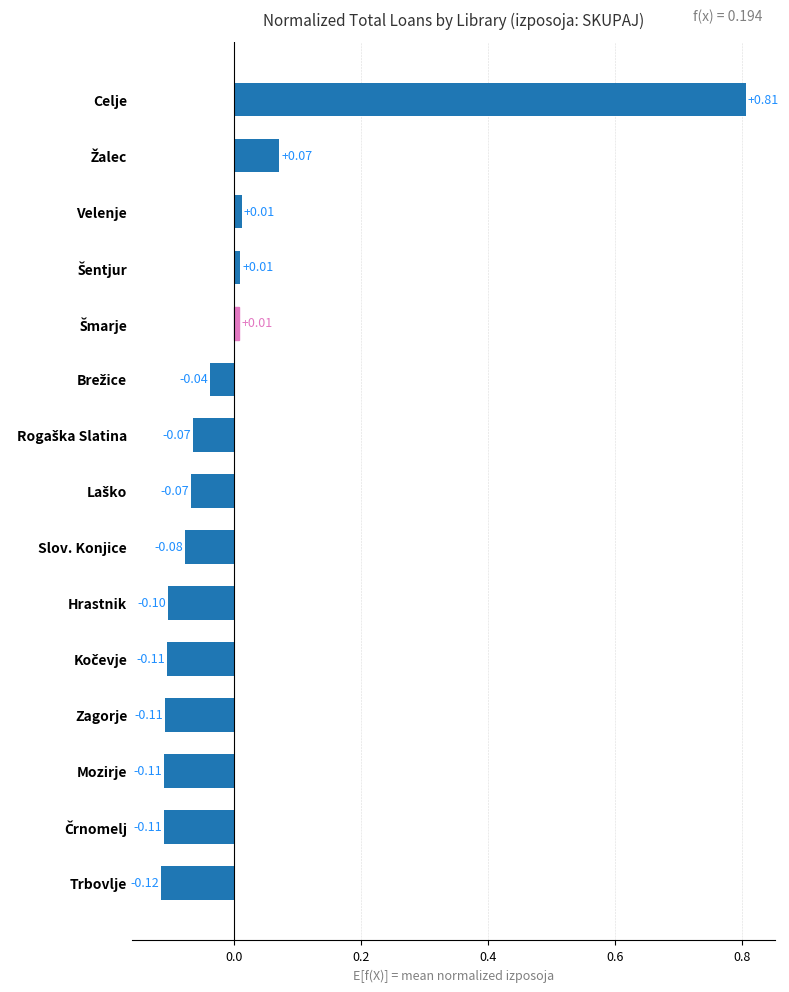

Which category has the highest value across all series?

Celje